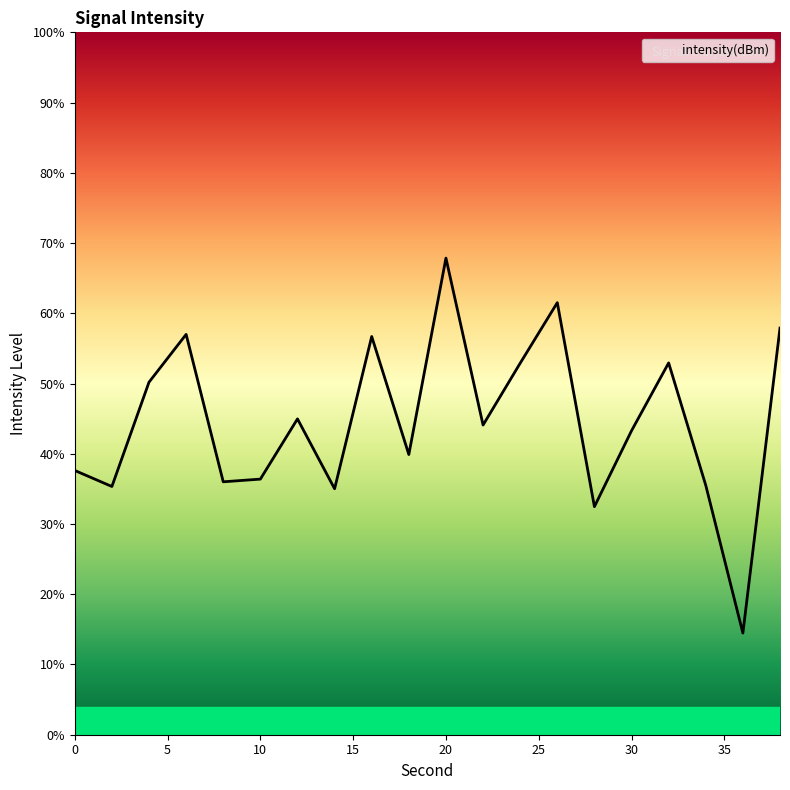

What is the value of the 6th point from the left?

36.4